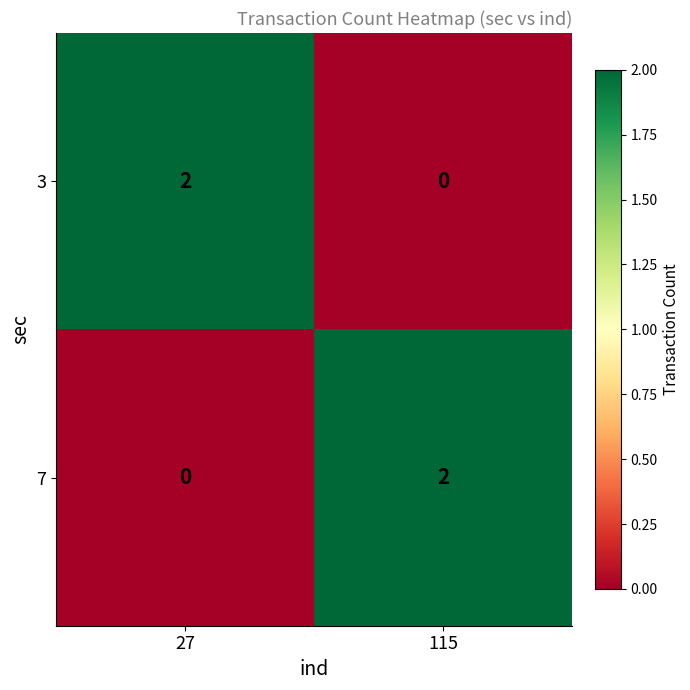

What is the spread (max minus min) of values at 115?

2